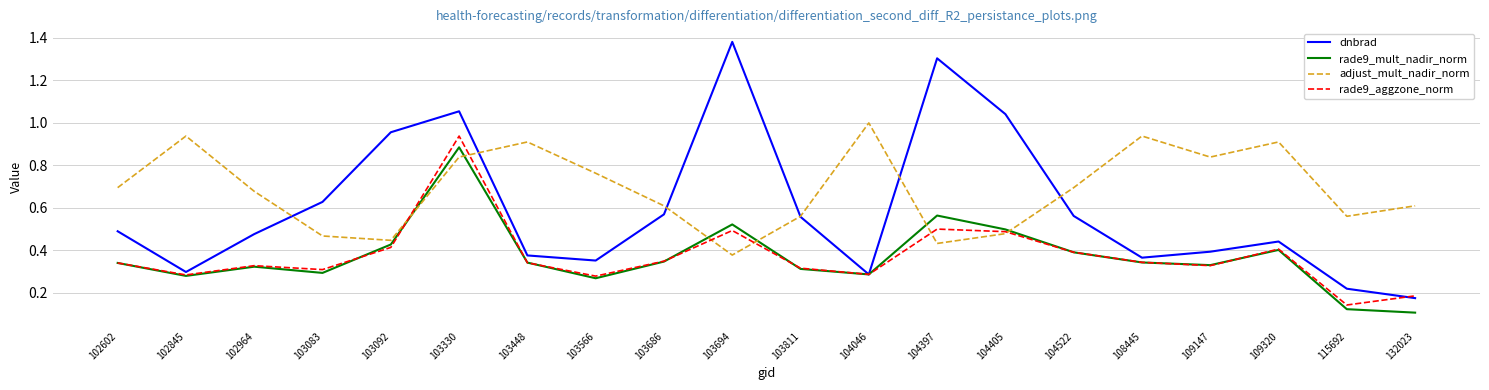

Count the number of data series in this chart.

4